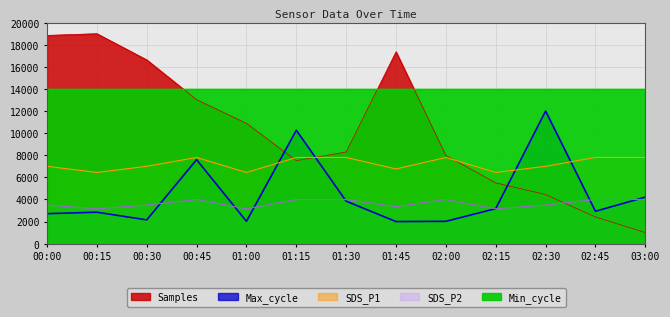

Which label corresponds to the smallest value in the chart?

03:00